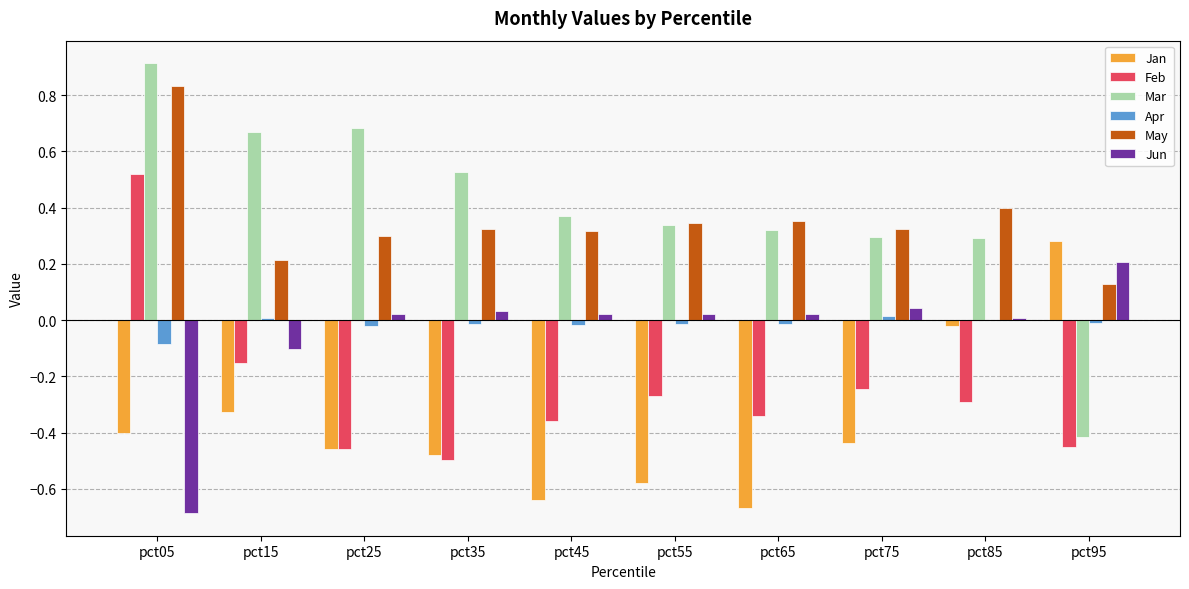

Which category has the highest value in the Jan series?

pct95